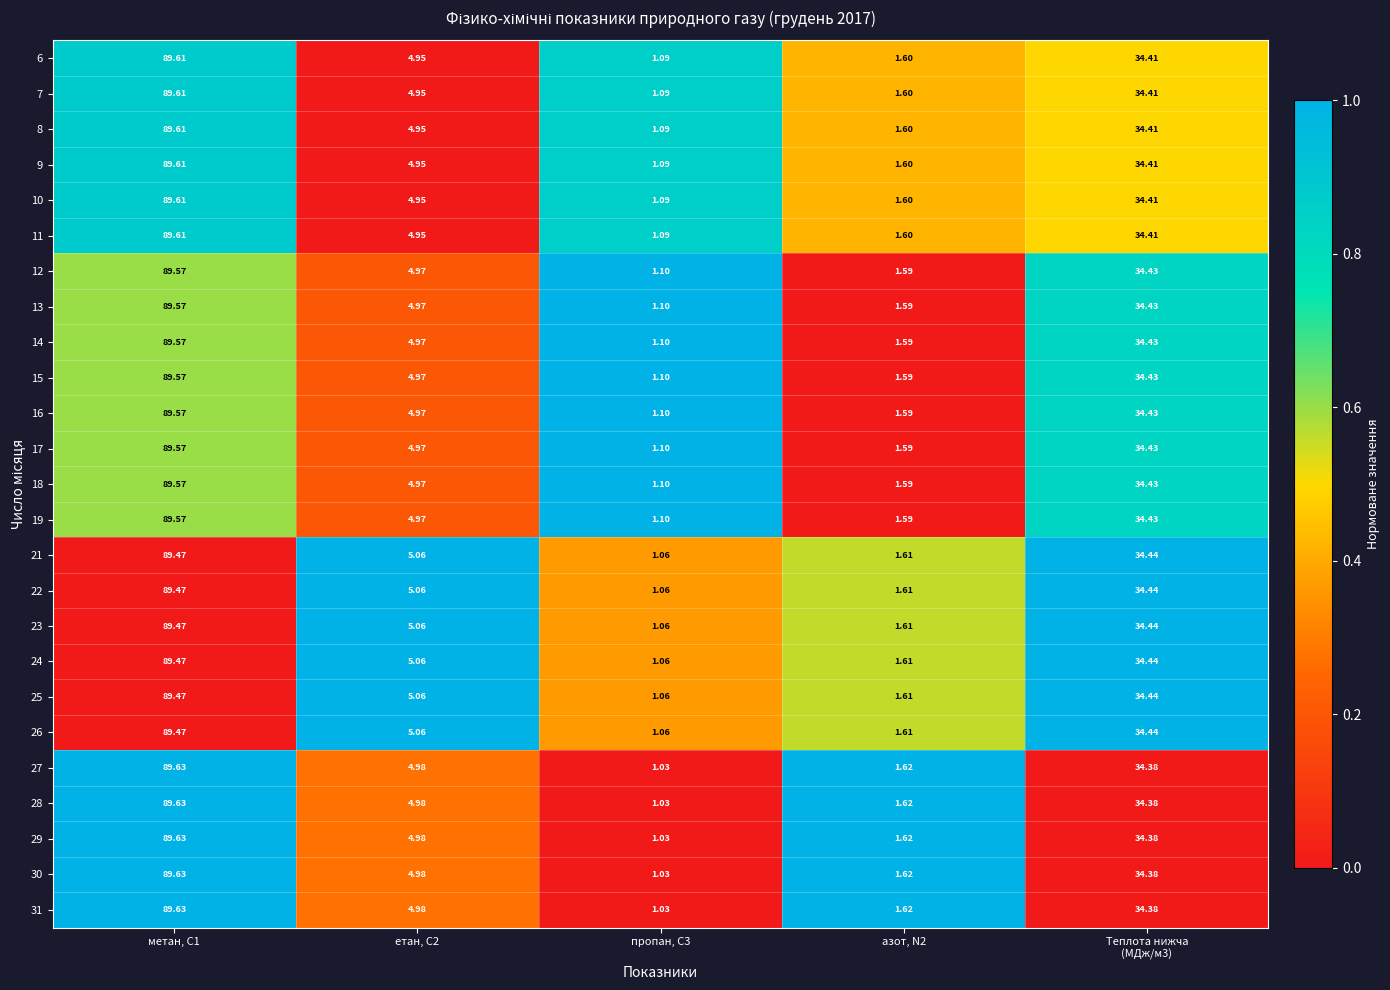

Is the value of 26 at етан, С2 greater than the value of 28 at етан, С2?

Yes